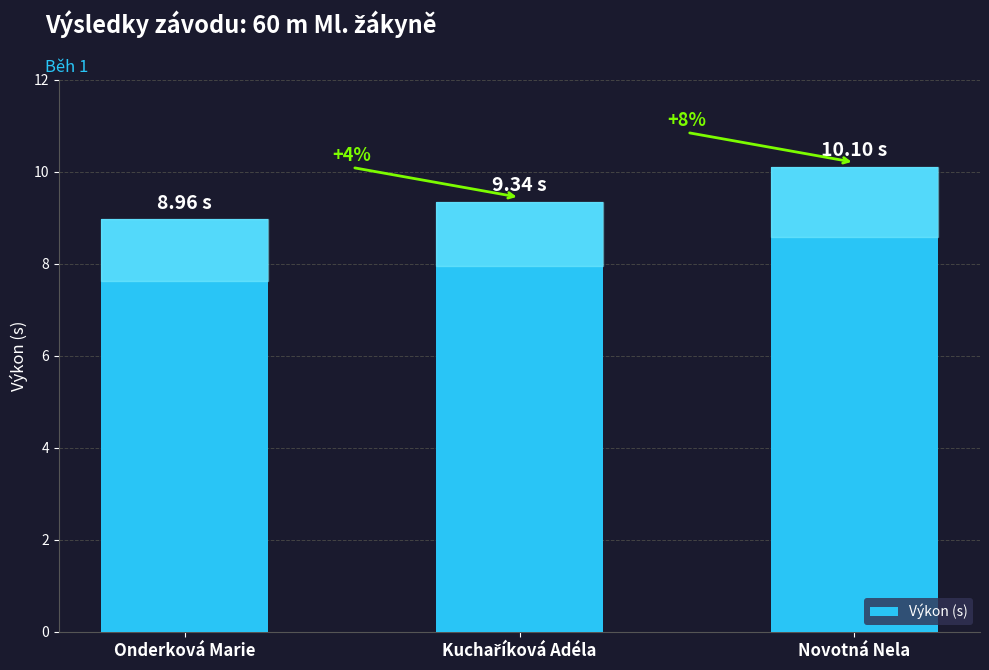

How many bars are there in total?

3